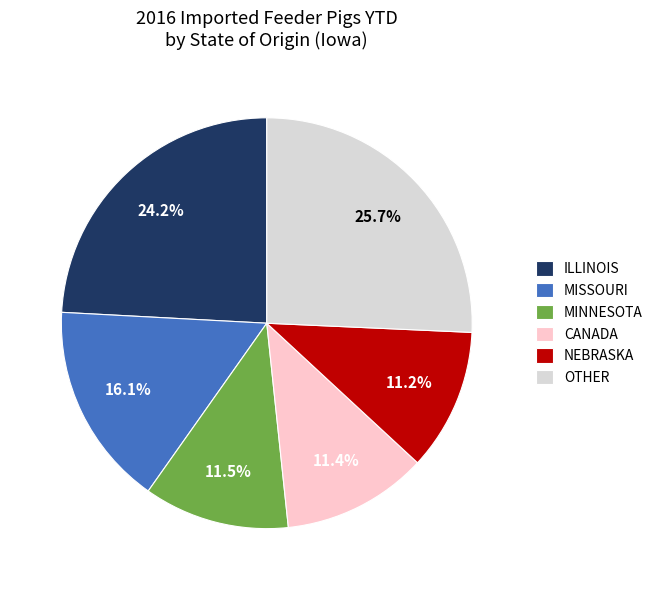

Which category has the biggest portion of the pie?

OTHER